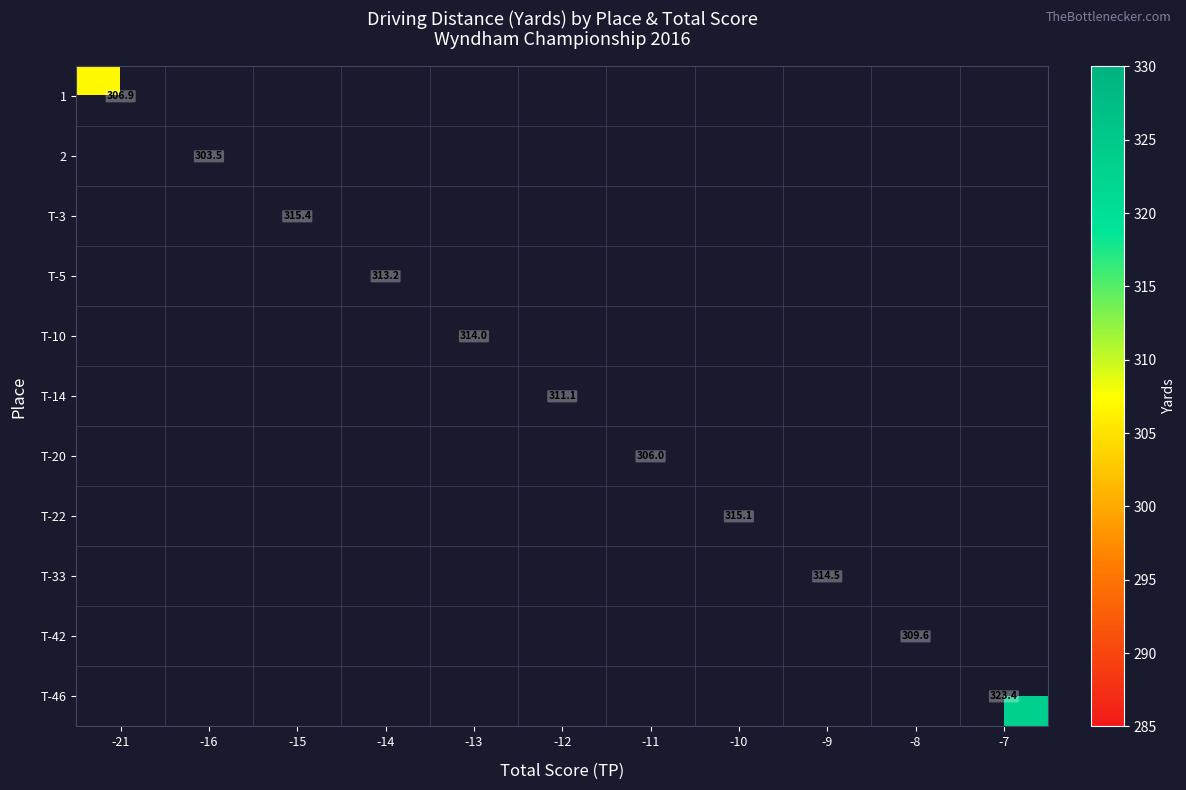

What is the maximum value shown in the chart?

323.4